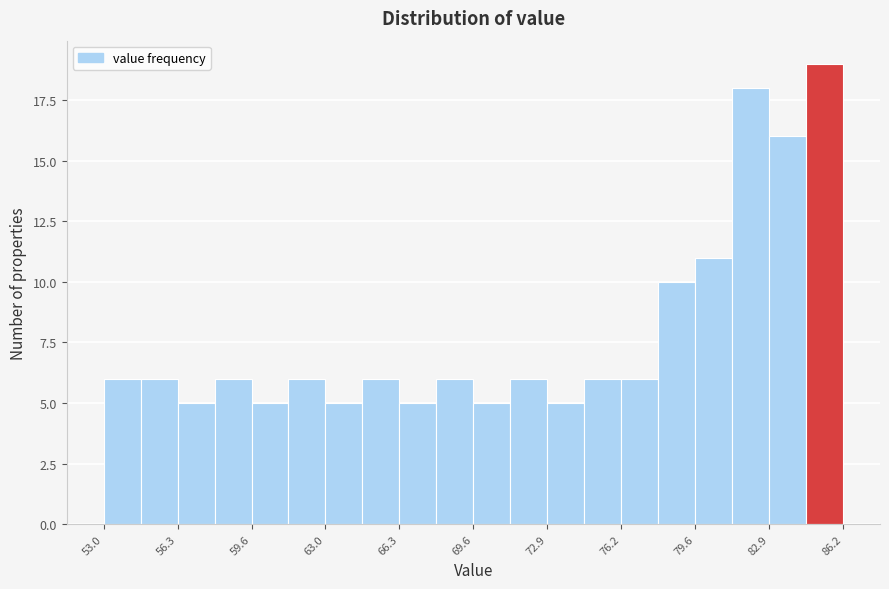

Read against the x-axis, roughly where is the centre of the tallest bar?

85.5